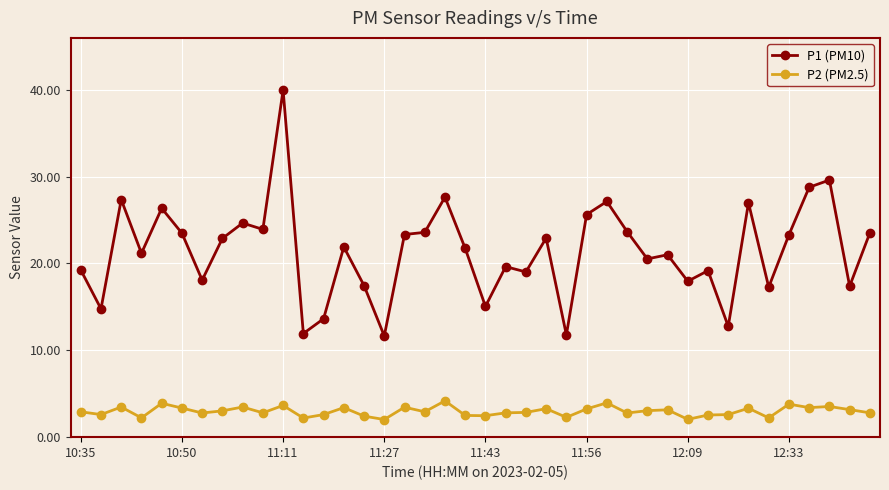

True or false: P2 (PM2.5) and P1 (PM10) intersect in this chart.

False